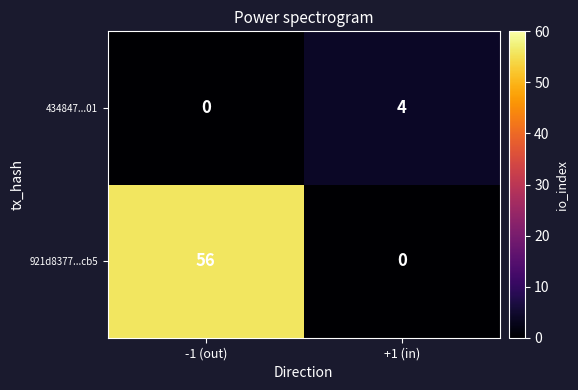

Which category has the lowest value in the 921d8377...cb5 series?

+1 (in)